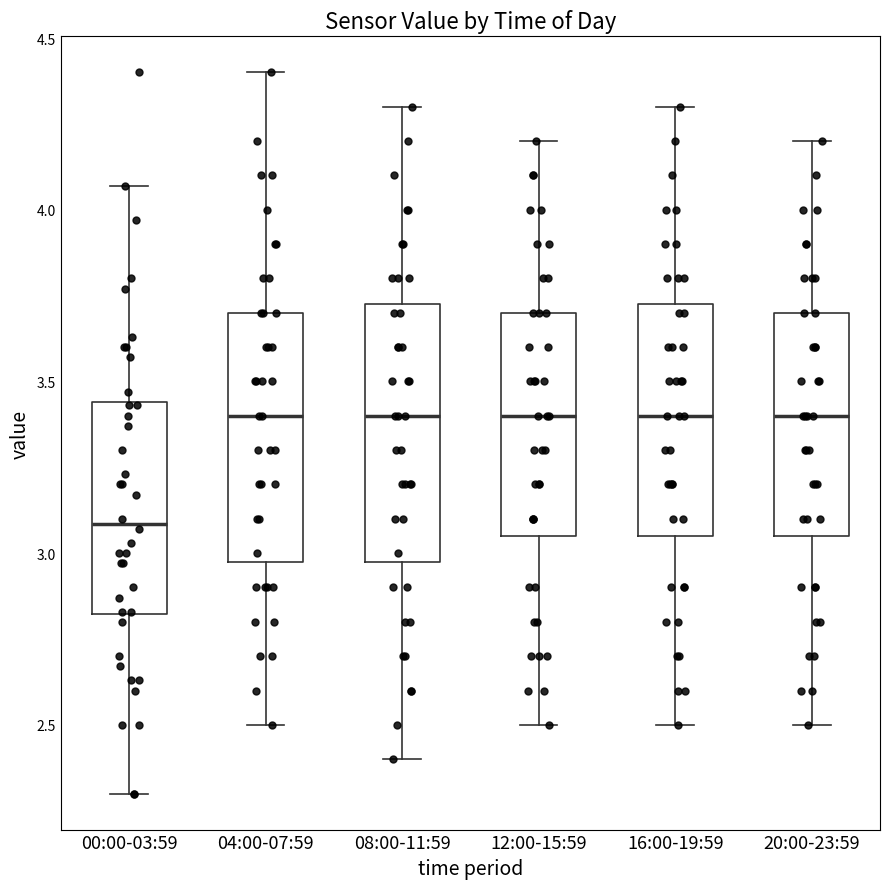

Reading left to right, transcribe this box plot: for each box, give where its median line is, the range the box spans, and where its two whiskers end, as read against the y-axis. The values are not printed on the chart, so give them approximately, as read against the axis.

00:00-03:59: median 3.10, box 2.80 to 3.45, whiskers 2.30 to 4.05
04:00-07:59: median 3.40, box 3.00 to 3.70, whiskers 2.50 to 4.40
08:00-11:59: median 3.40, box 3.00 to 3.75, whiskers 2.40 to 4.30
12:00-15:59: median 3.40, box 3.05 to 3.70, whiskers 2.50 to 4.20
16:00-19:59: median 3.40, box 3.05 to 3.75, whiskers 2.50 to 4.30
20:00-23:59: median 3.40, box 3.05 to 3.70, whiskers 2.50 to 4.20